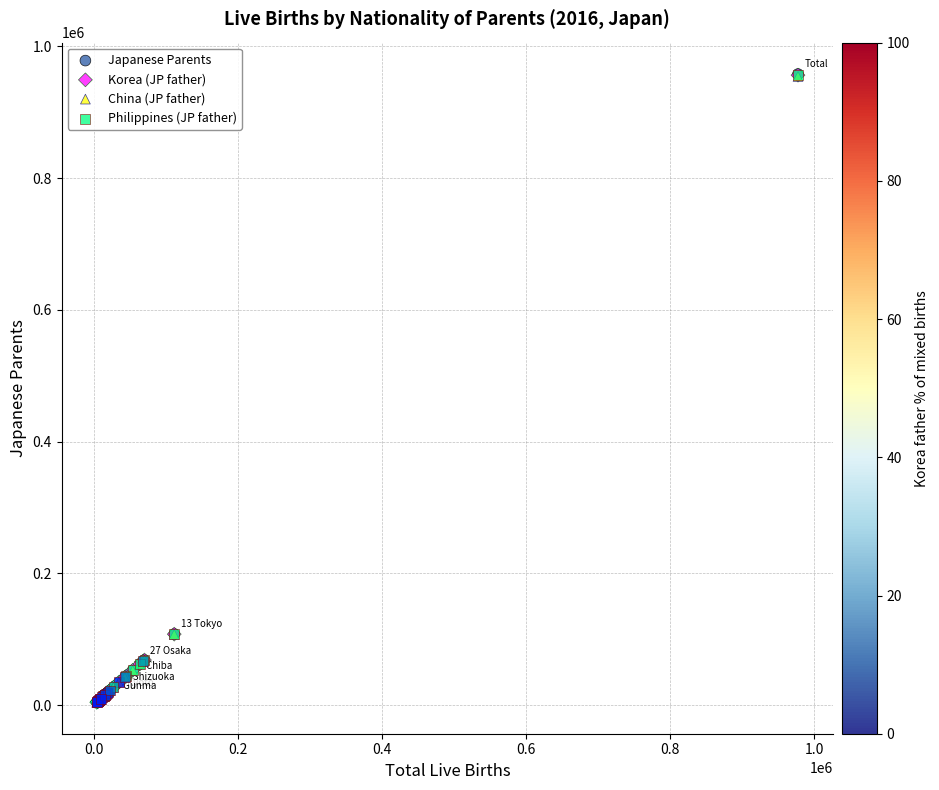

What are all the series names shown in the legend?

Japanese Parents, Korea (JP father), China (JP father), Philippines (JP father)